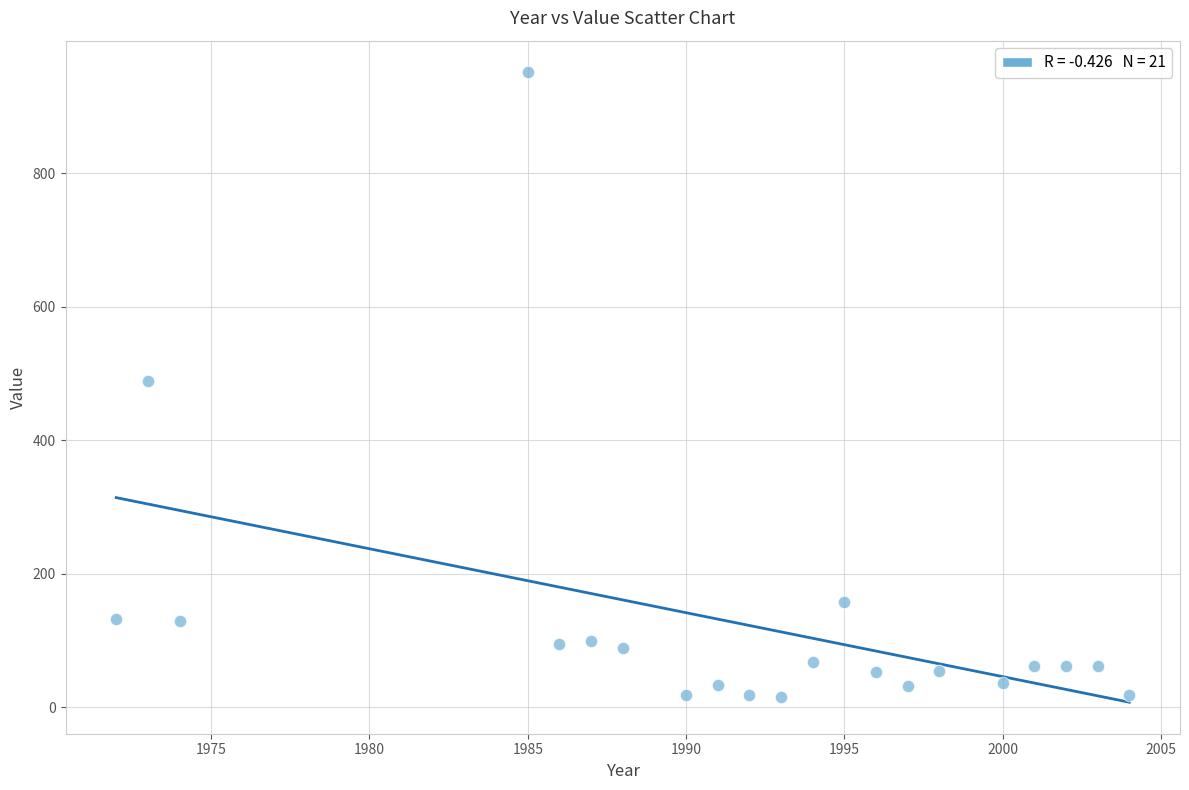

What is the range of Y values (max minus min)?

936.1